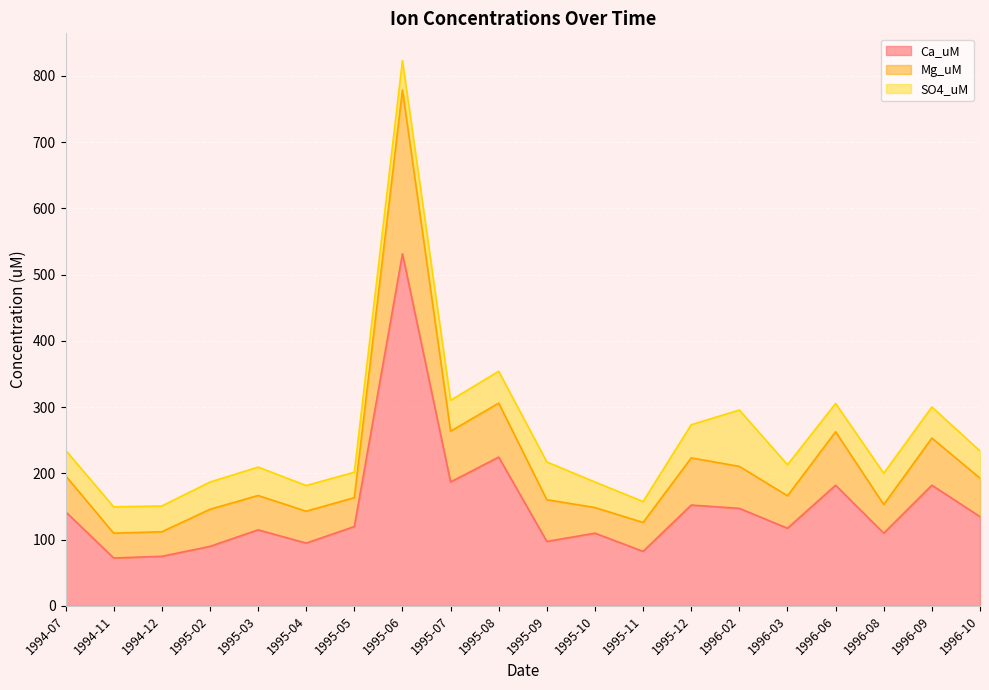

In Ca_uM, how many points are higher than both neighbors (excluding endpoints)?

7